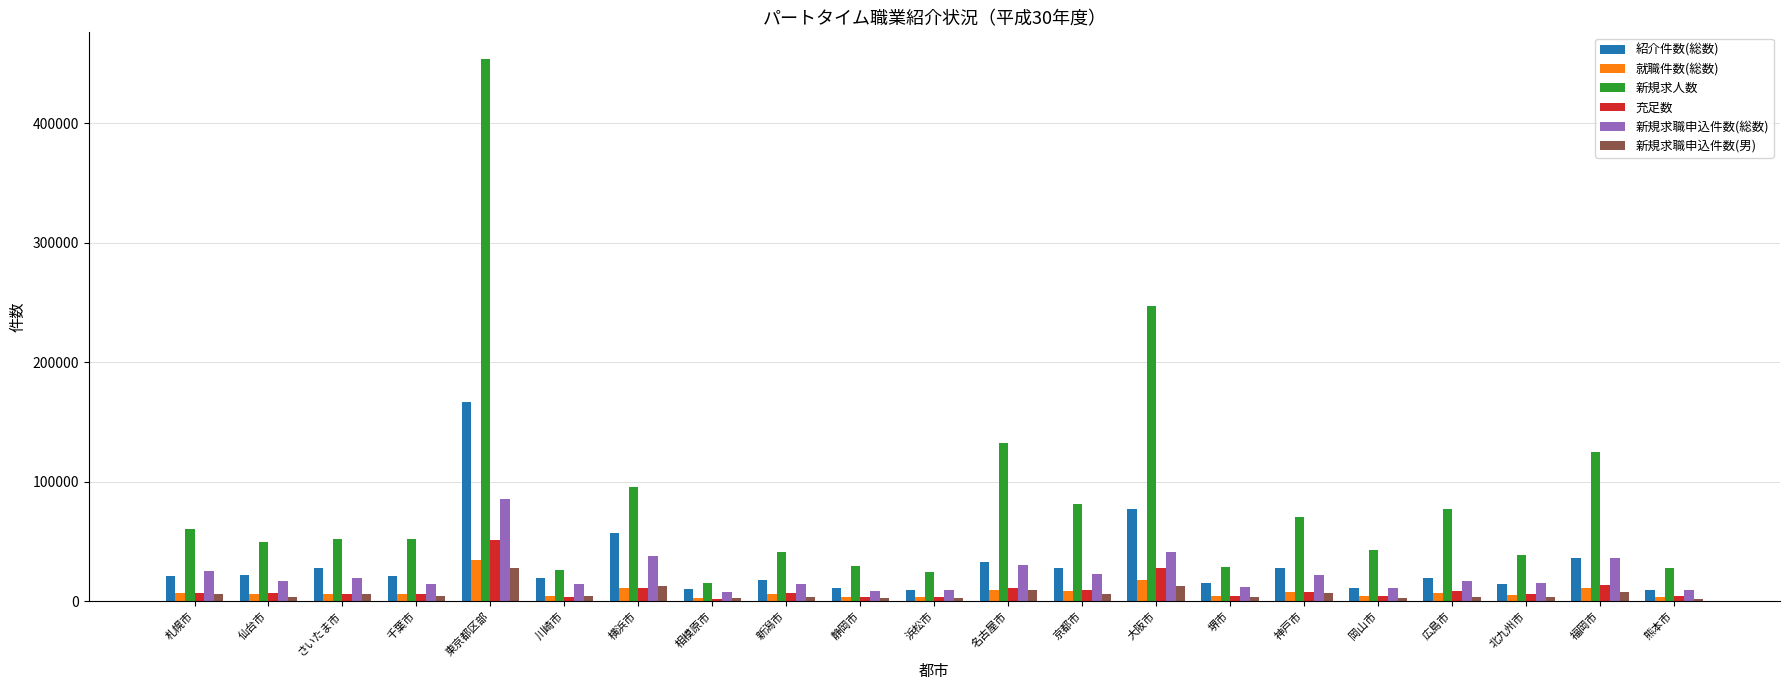

What is the minimum value for 新規求職申込件数(男)?

2064